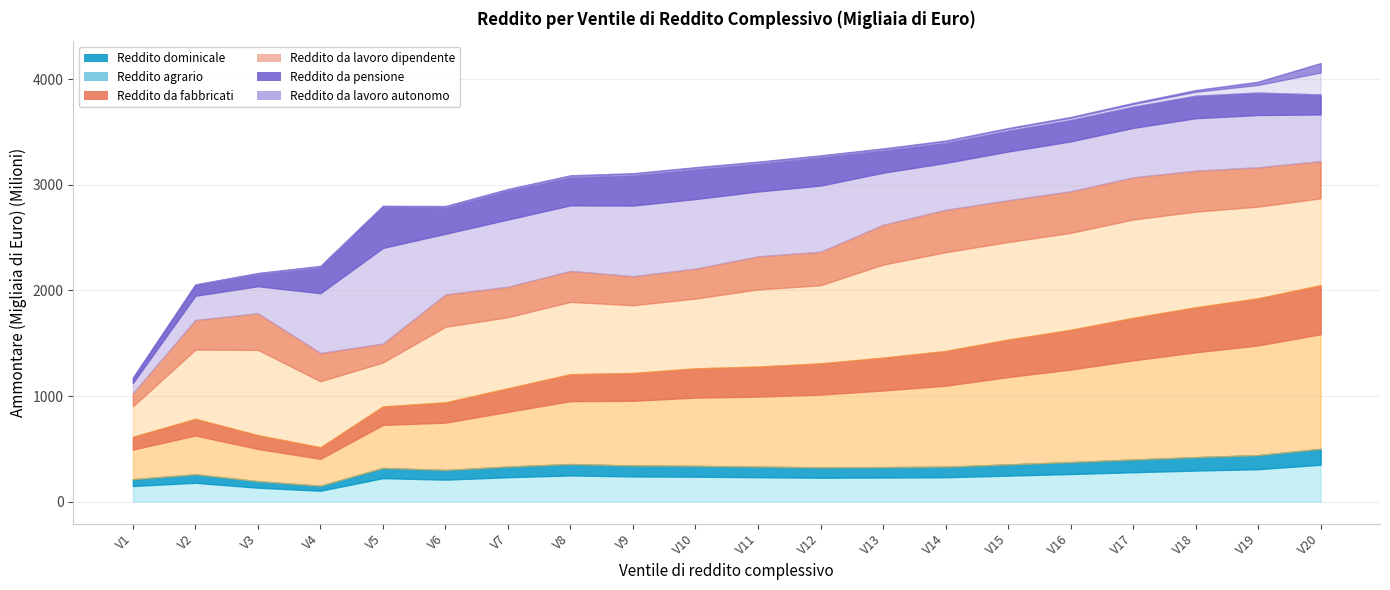

In Reddito da lavoro dipendente, how many points are higher than both neighbors (excluding endpoints)?

5